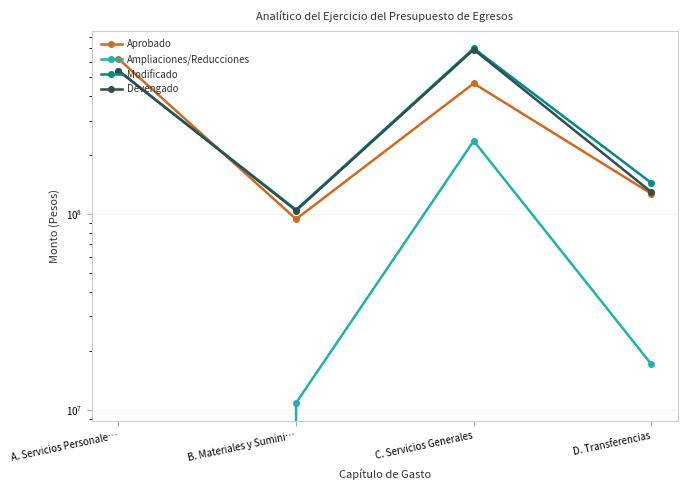

The value of Ampliaciones/Reducciones at A. Servicios Personale… is -80644934.1. True or false?

True